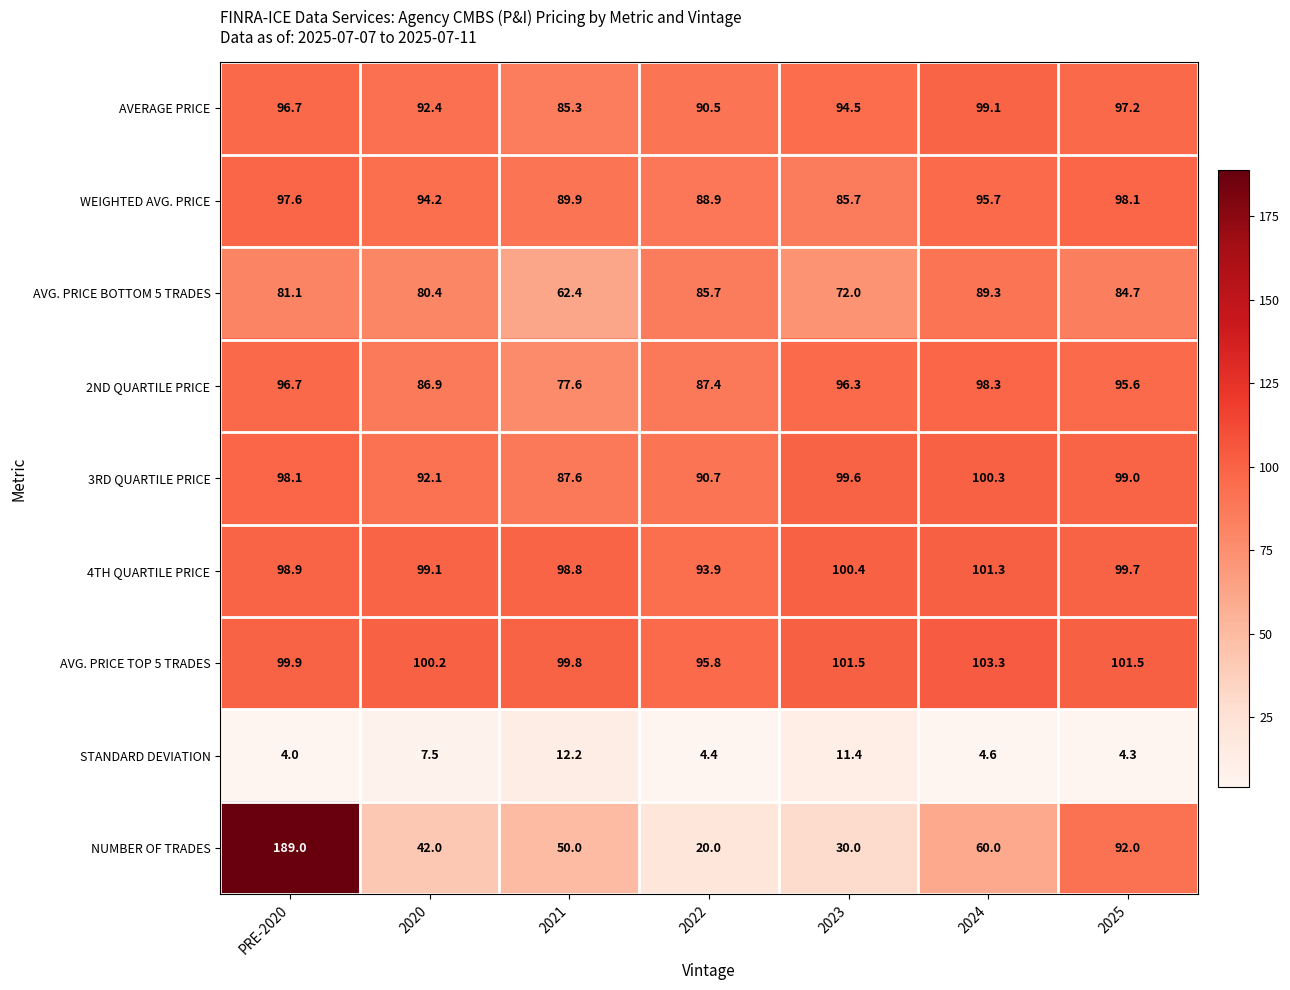

List the series in order of their peak value, lowest first.

STANDARD DEVIATION, AVG. PRICE BOTTOM 5 TRADES, WEIGHTED AVG. PRICE, 2ND QUARTILE PRICE, AVERAGE PRICE, 3RD QUARTILE PRICE, 4TH QUARTILE PRICE, AVG. PRICE TOP 5 TRADES, NUMBER OF TRADES